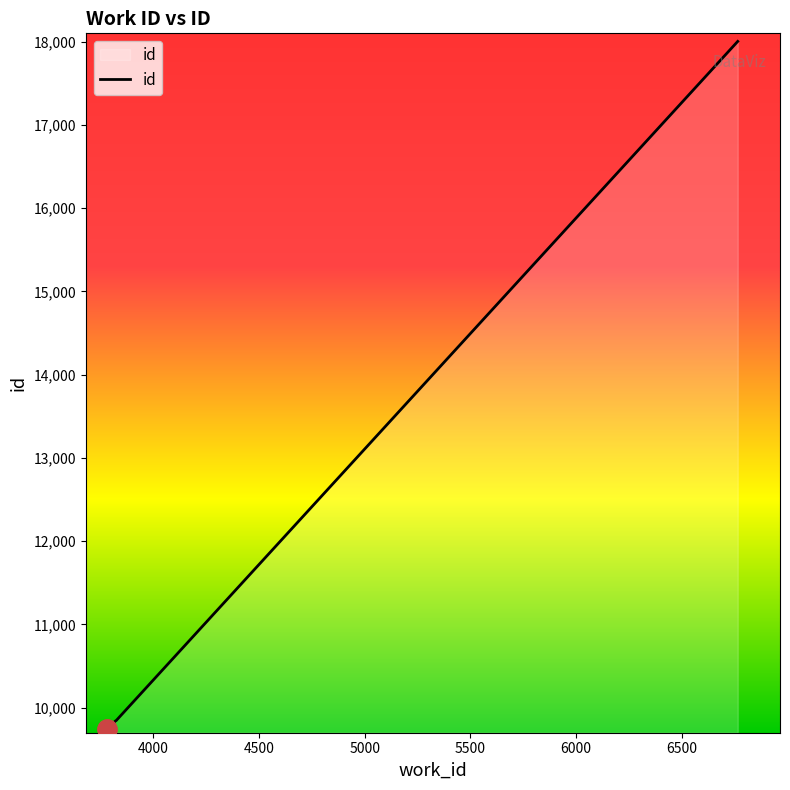

What is the difference between the maximum and minimum values?

8261